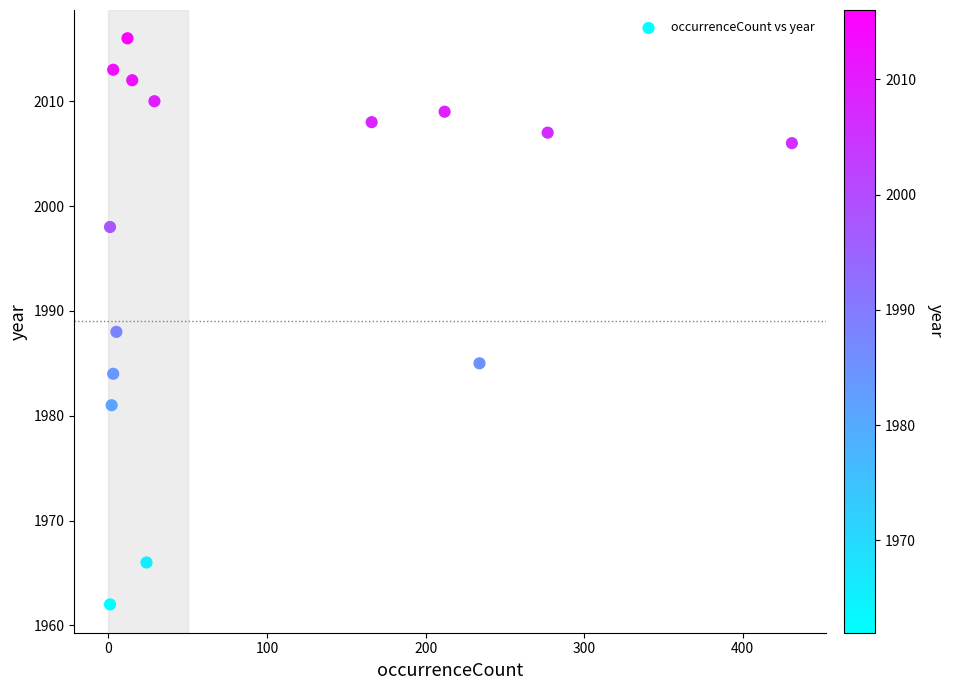

What Y value in the scatter plot is closest to 1989?

1988